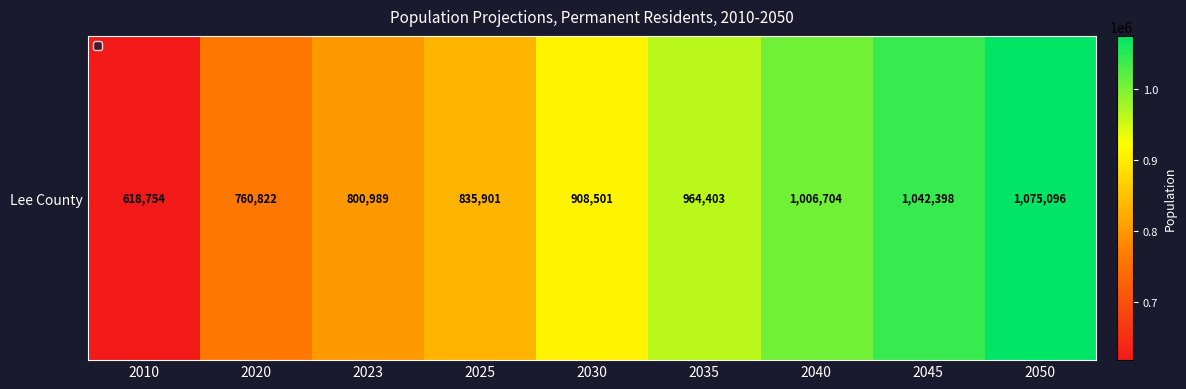

Count the number of data series in this chart.

1